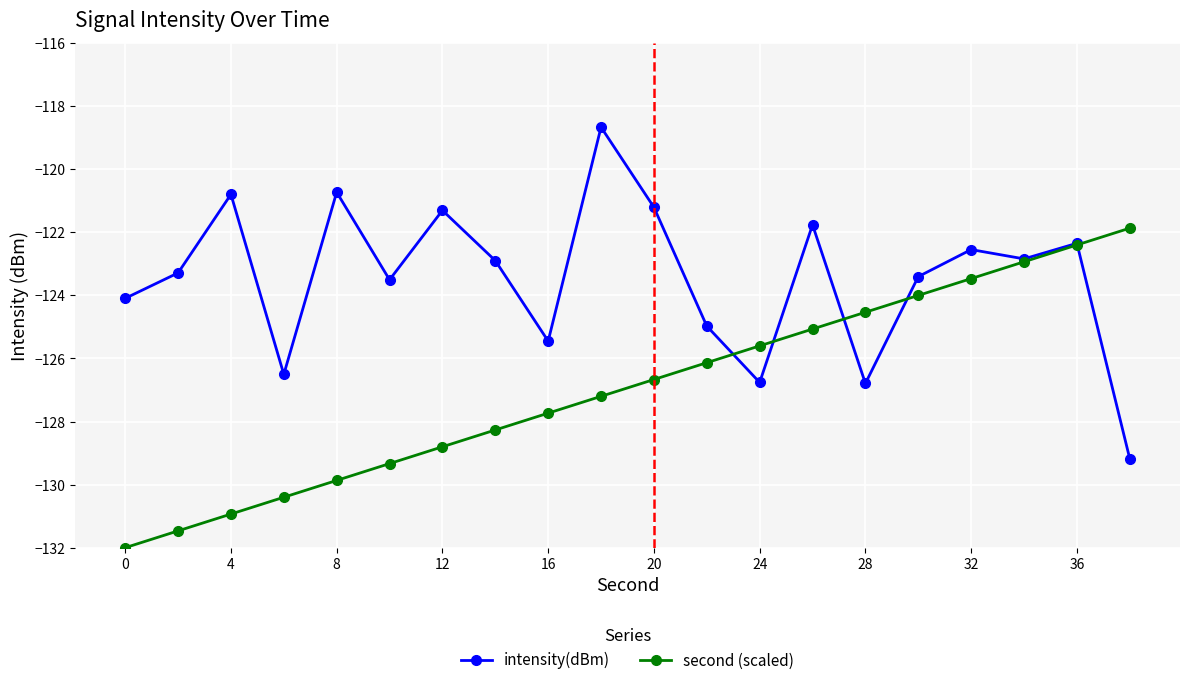

How many lines are shown in the chart?

2